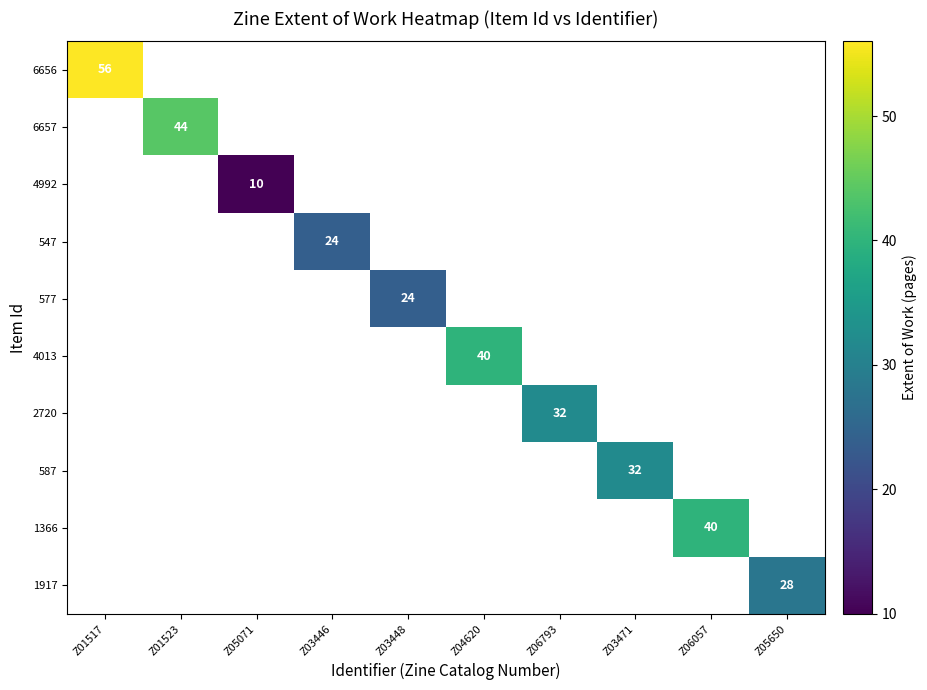

How many series are shown in this chart?

10